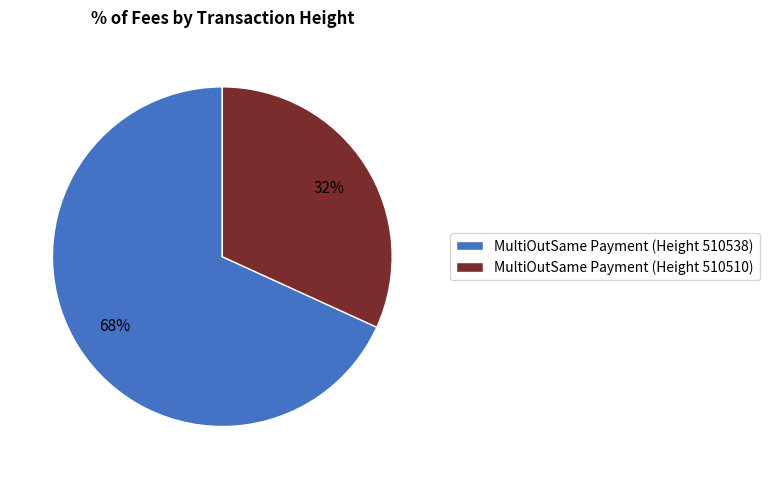

Combined, do MultiOutSame Payment (Height 510510) and MultiOutSame Payment (Height 510538) account for over 50%?

Yes